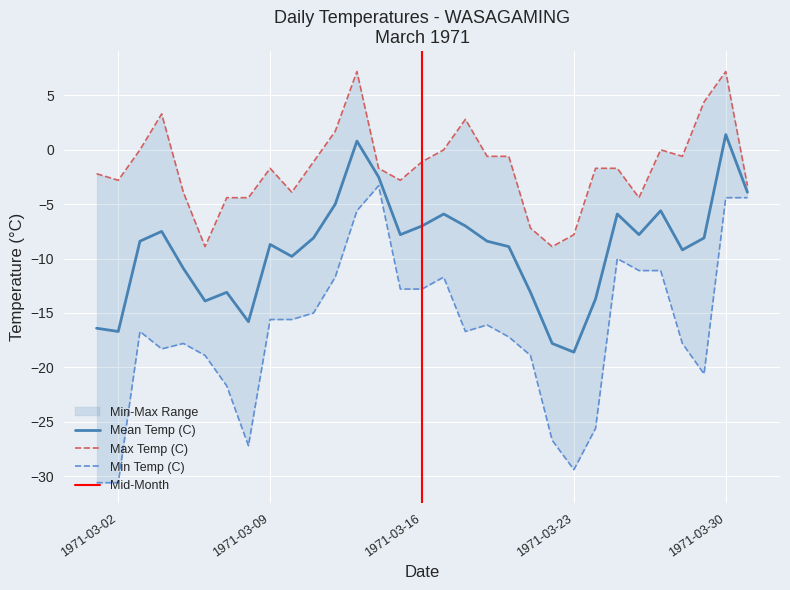

Rank the series by their average value, from highest to lowest.

Max Temp (C), Mean Temp (C), Min Temp (C)